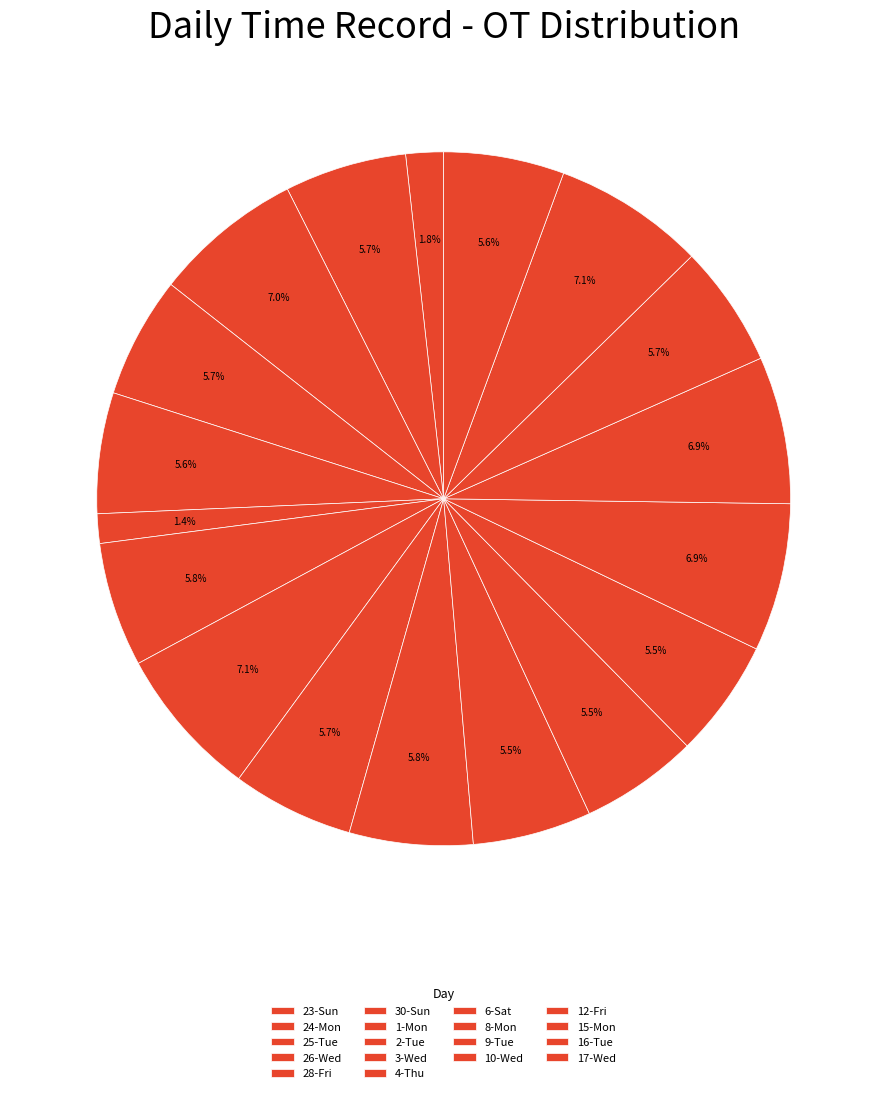

Is it true that 28-Fri is 6% of the pie?

True